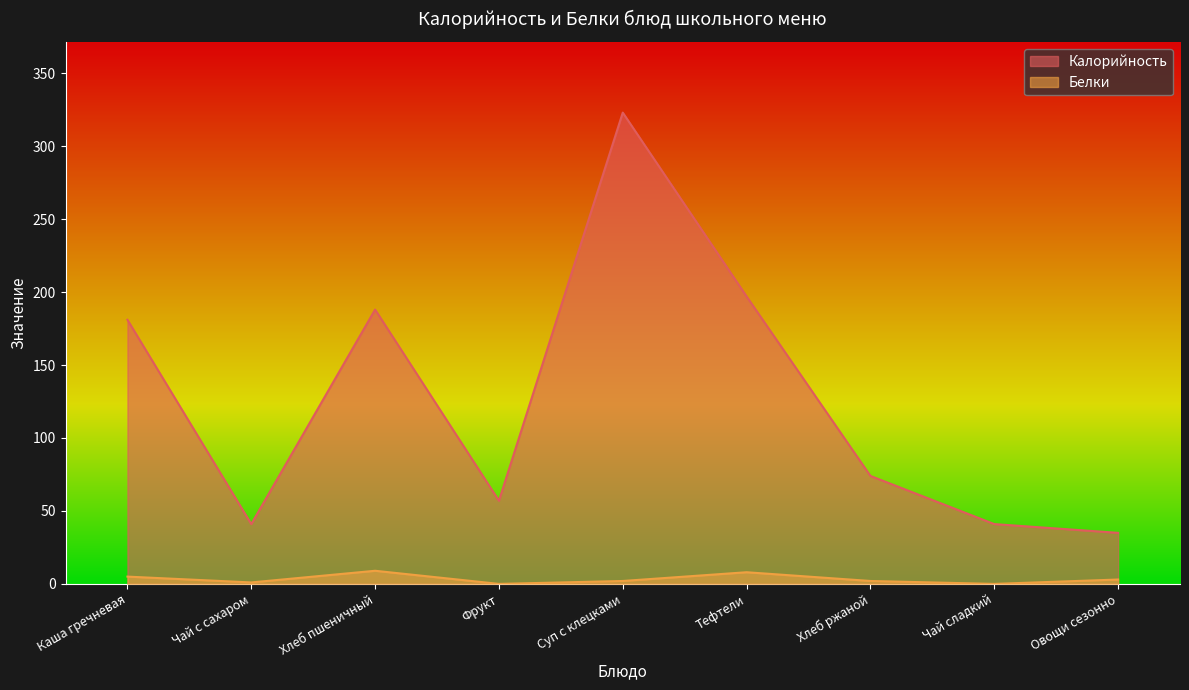

Does the chart have visible grid lines?

No